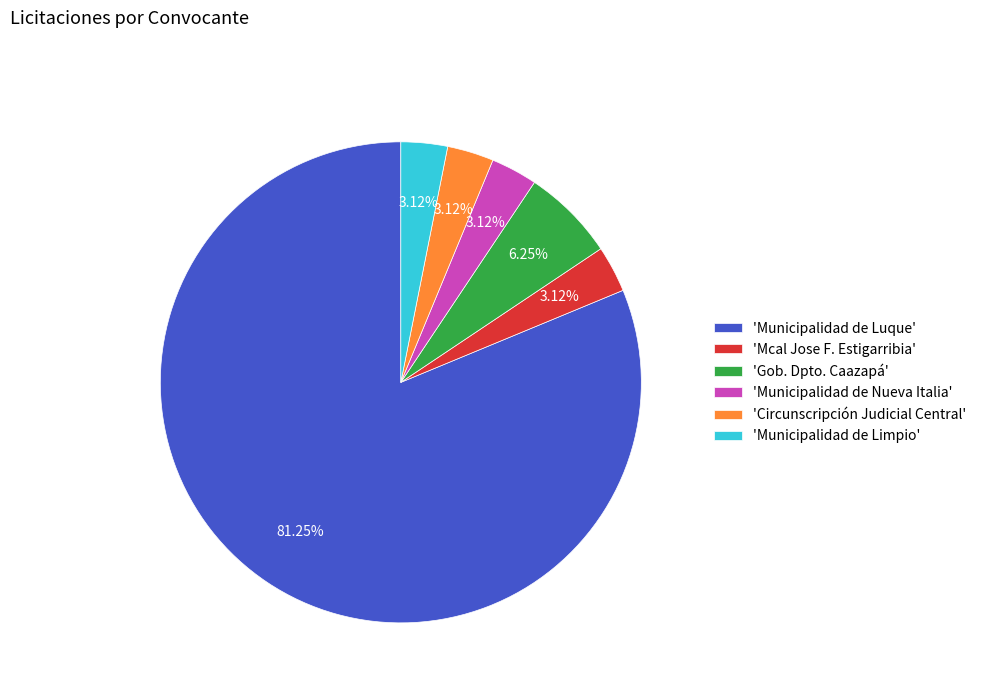

Which category has the biggest portion of the pie?

'Municipalidad de Luque'